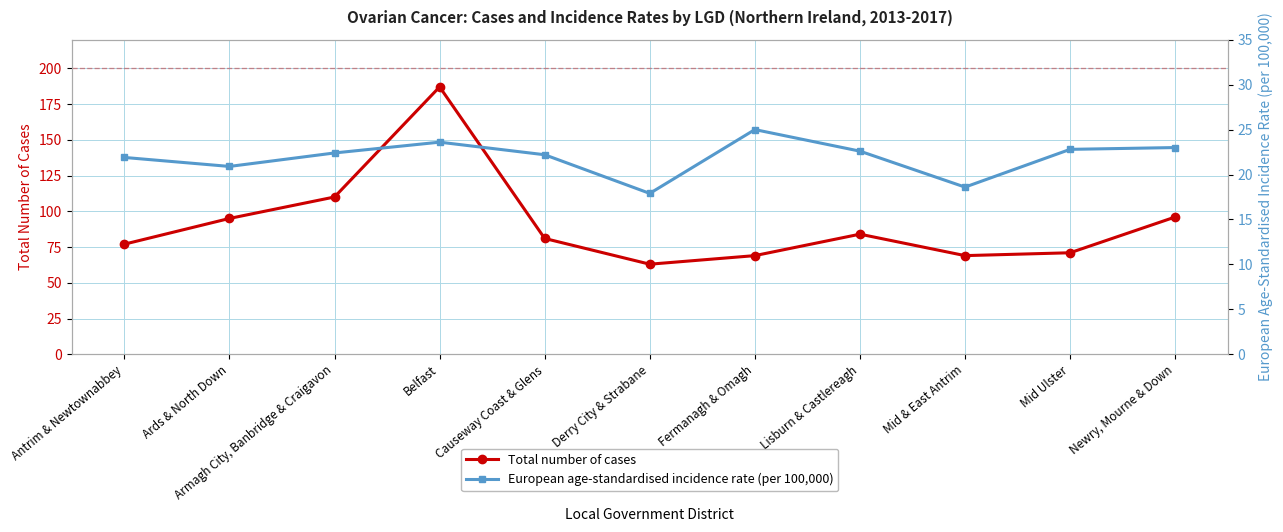

How many data points in European age-standardised incidence rate (per 100,000) are less than 22?

4